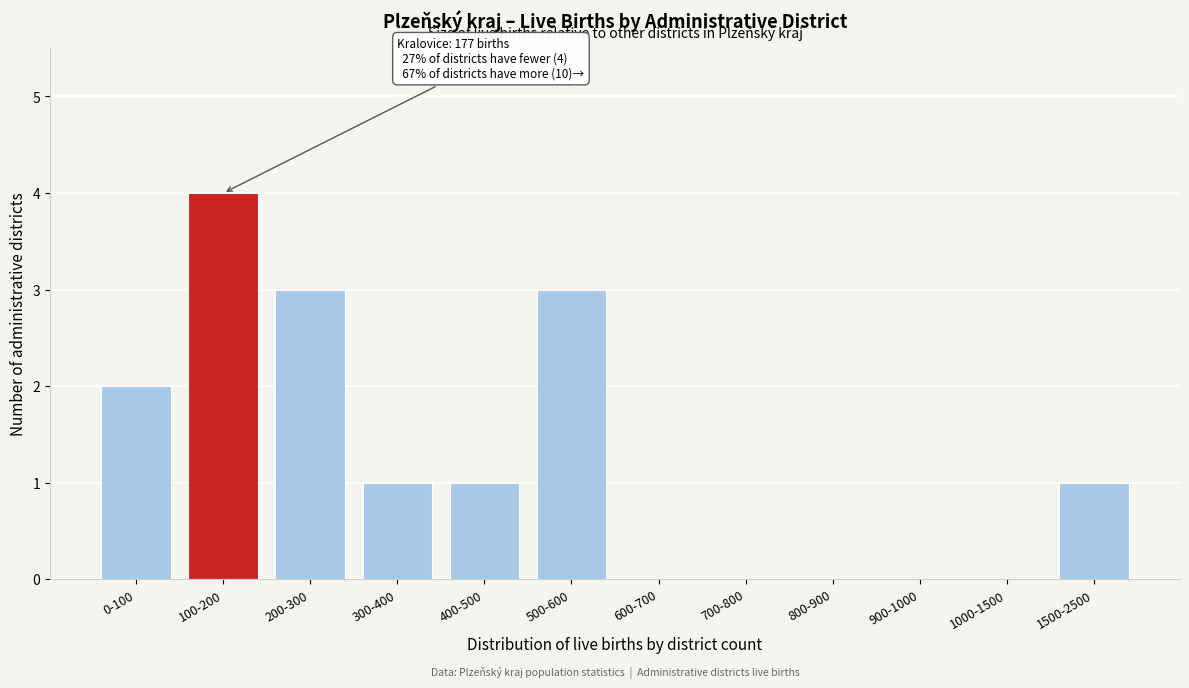

Reading right to left, extract all data points from this chart.

1500-2500=1	1000-1500=0	900-1000=0	800-900=0	700-800=0	600-700=0	500-600=3	400-500=1	300-400=1	200-300=3	100-200=4	0-100=2